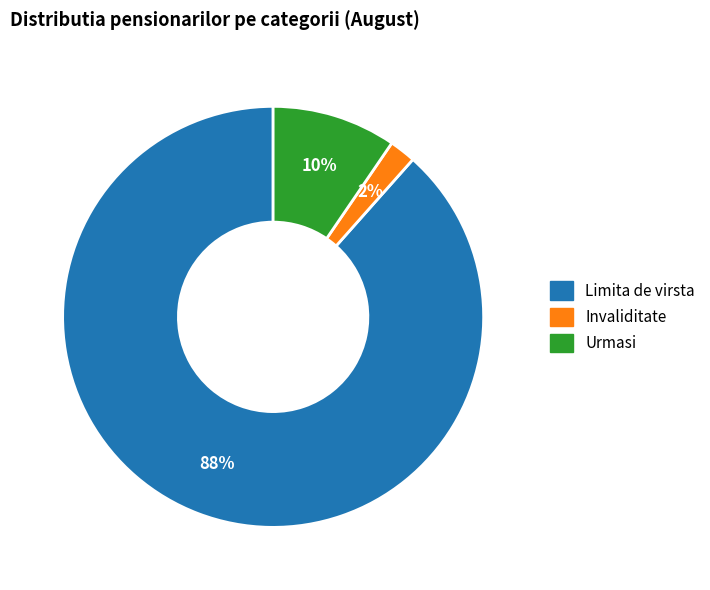

Is there any slice that represents more than half of the pie?

Yes